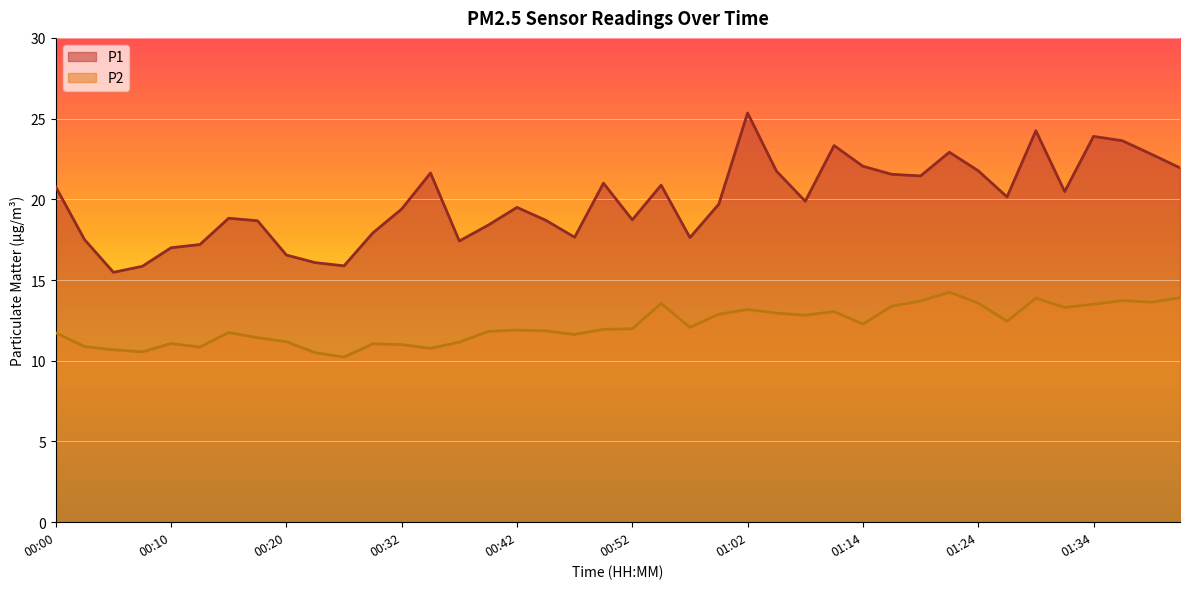

Where is the first local minimum for P1?

00:05